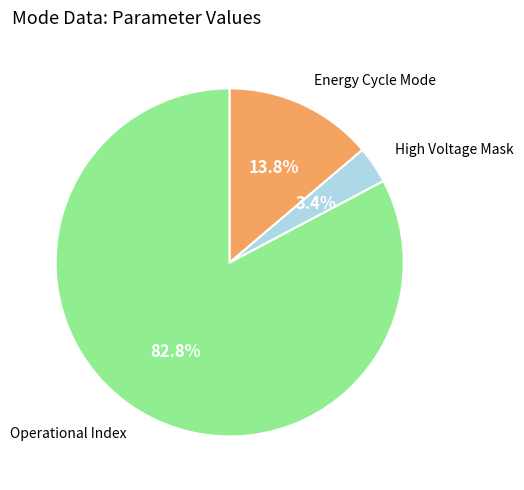

How many slices are in this pie chart?

3